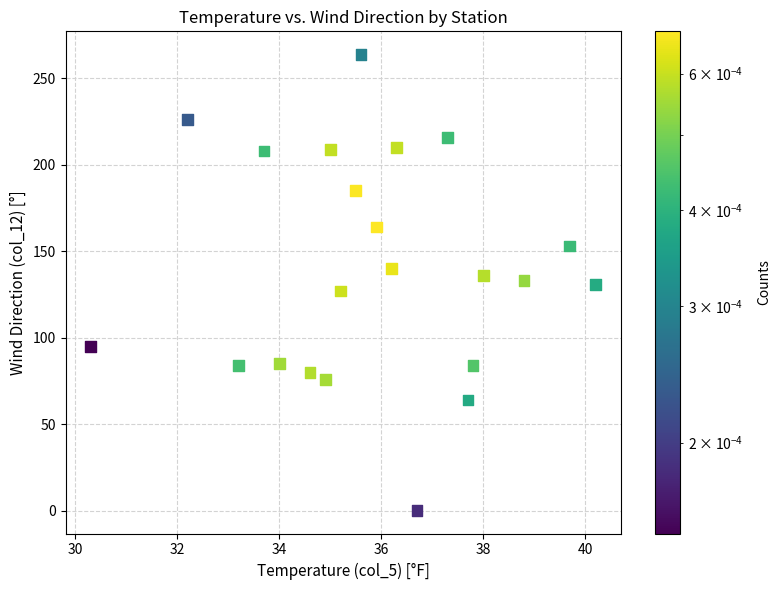

What is the range of Y values (max minus min)?

264